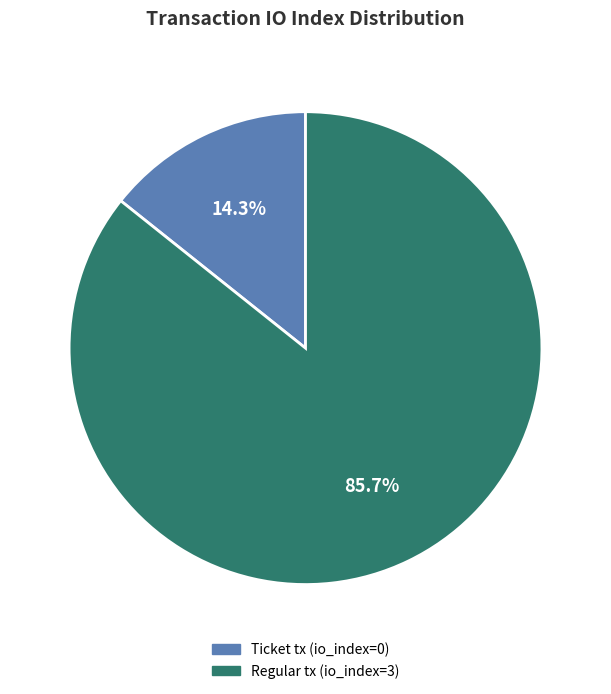

What is the largest slice in the pie chart?

Regular tx (io_index=3)